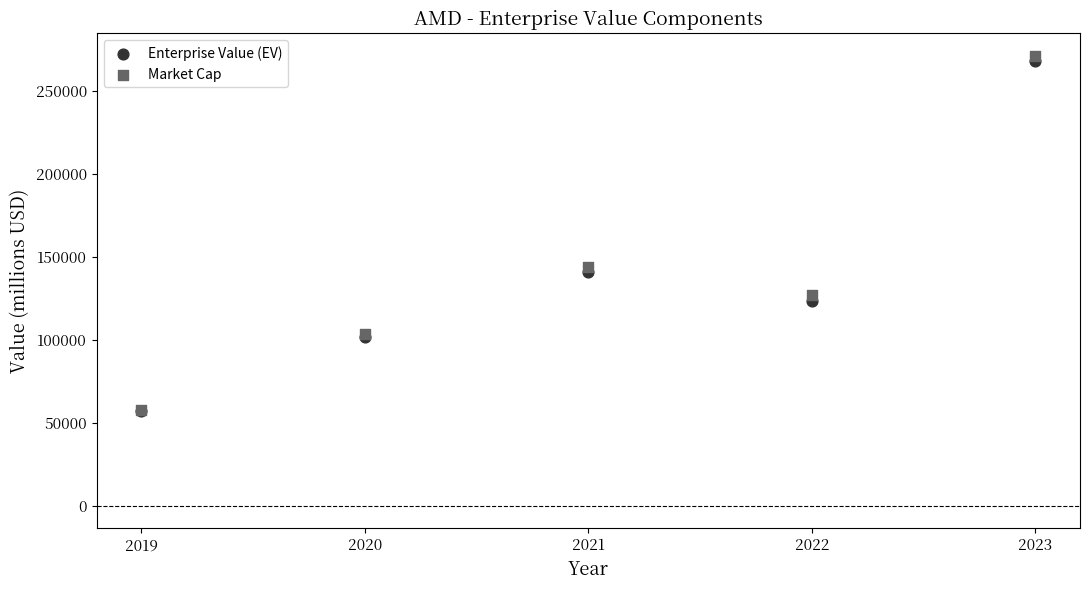

Across all series, what Y value is closest to 163887?

144012